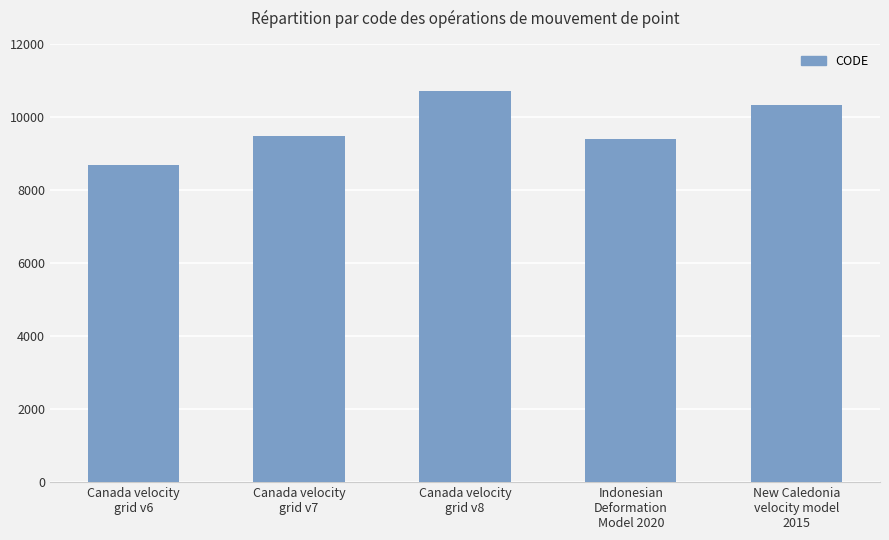

What is the approximate value at Canada velocity
grid v7?

9483